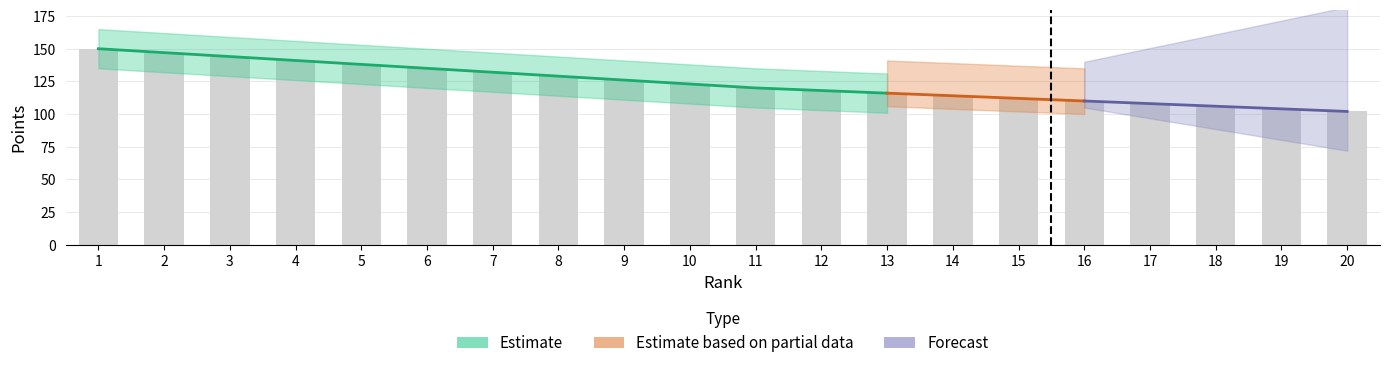

Which category has the lowest value across all series?

20